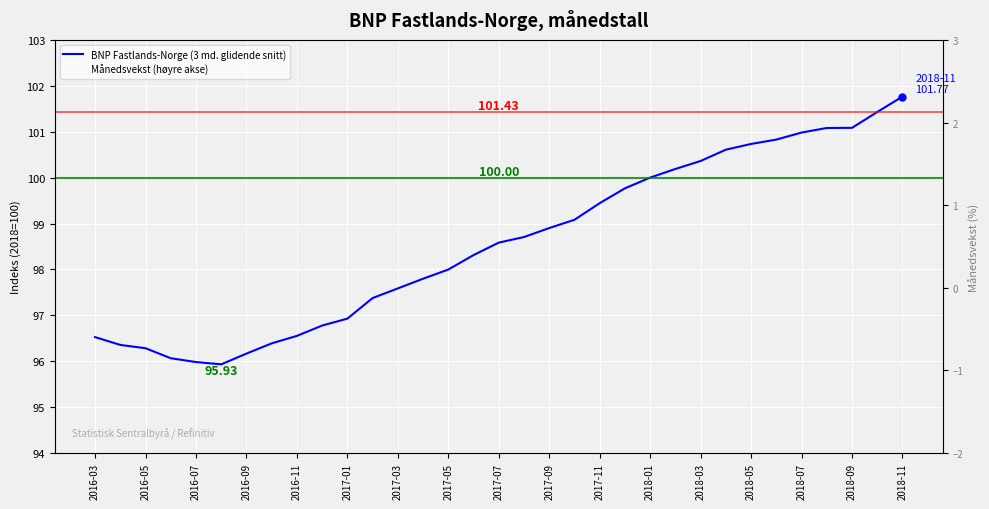

In Månedsvekst (høyre akse), how many points are lower than both neighbors (excluding endpoints)?

9